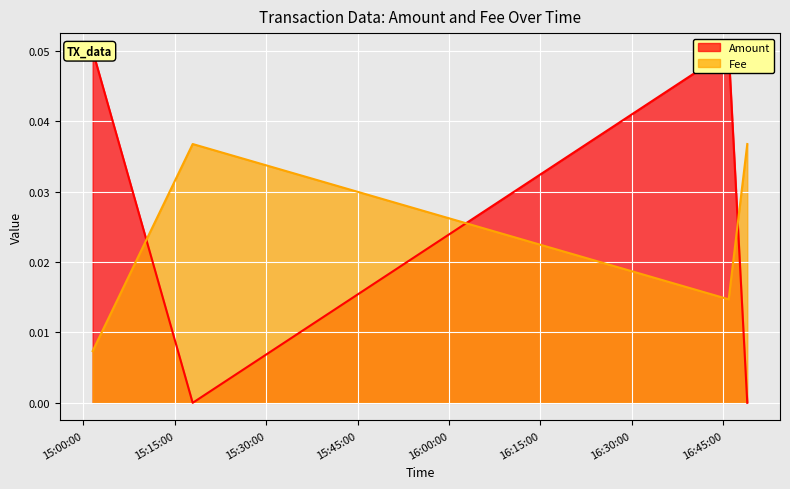

True or false: Fee has more than 0 points higher than both neighbors.

True